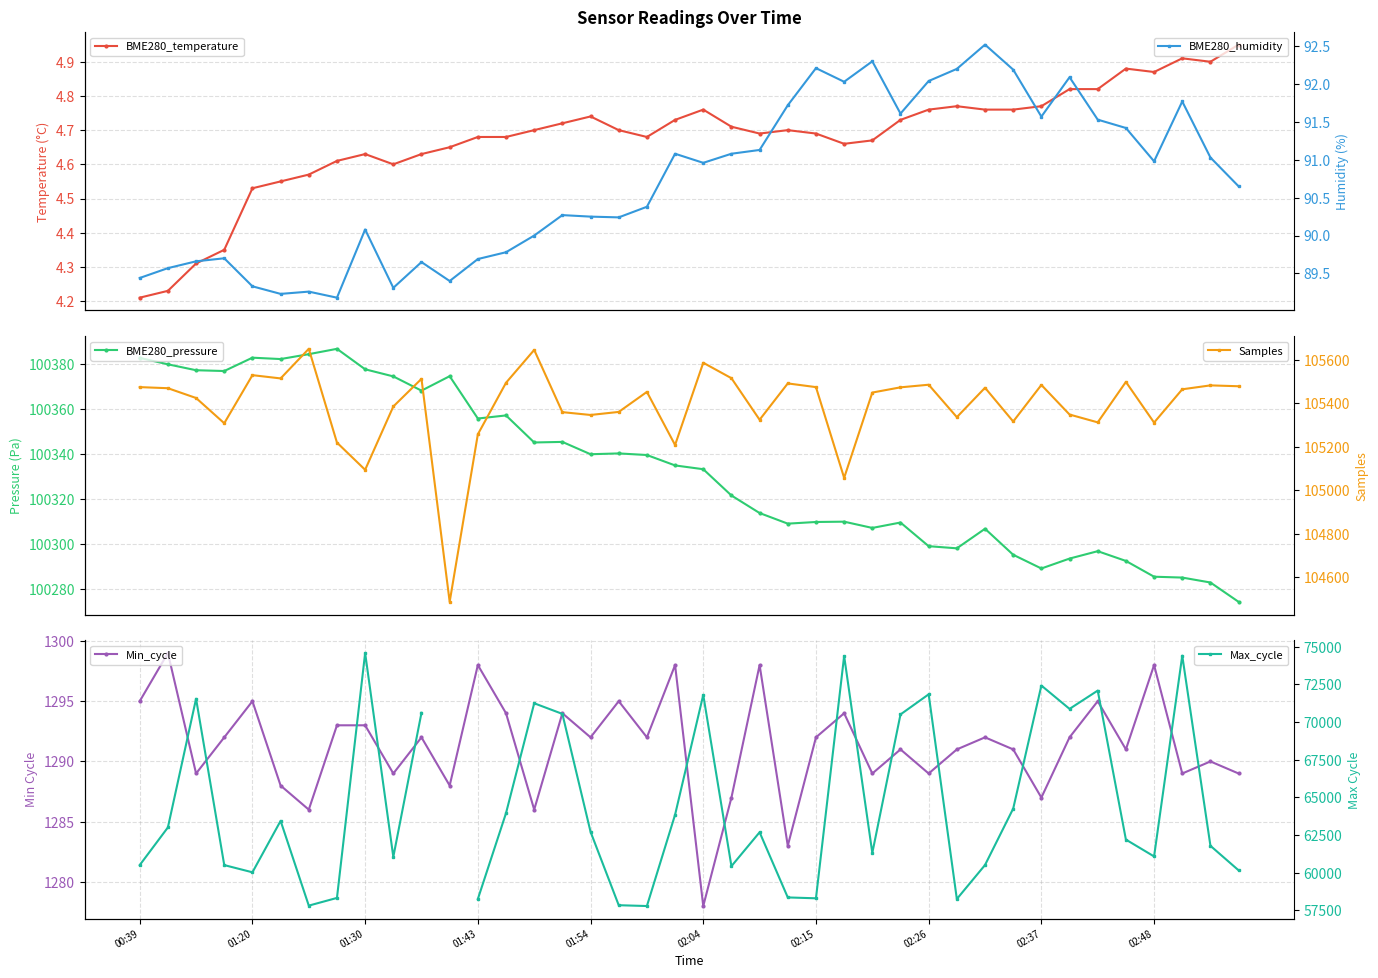

True or false: BME280_pressure and BME280_temperature cross at least once.

False